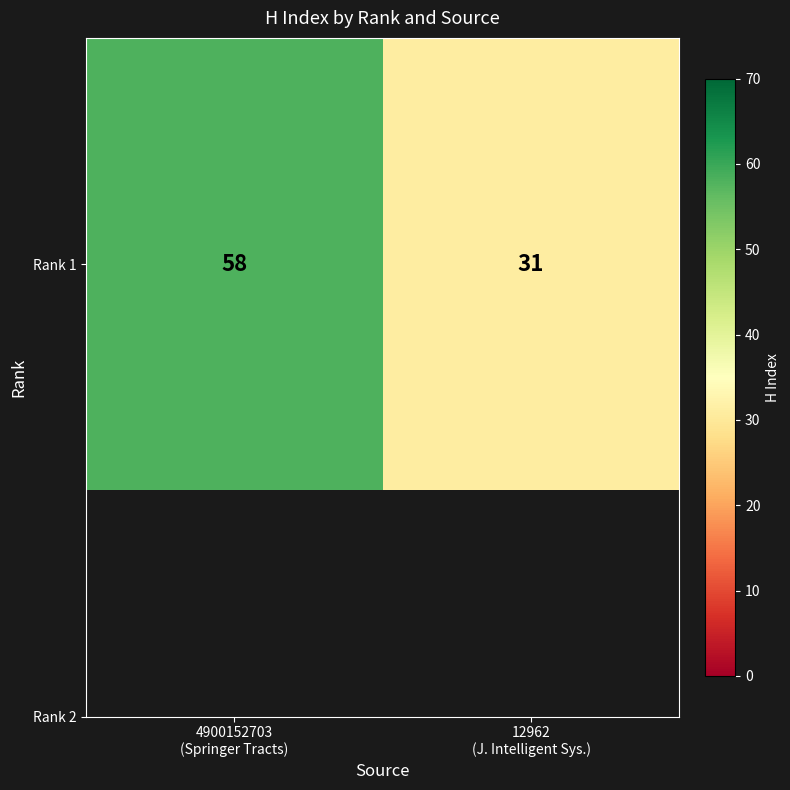

Reading left to right, list all the values displayed in this chart.

58	31